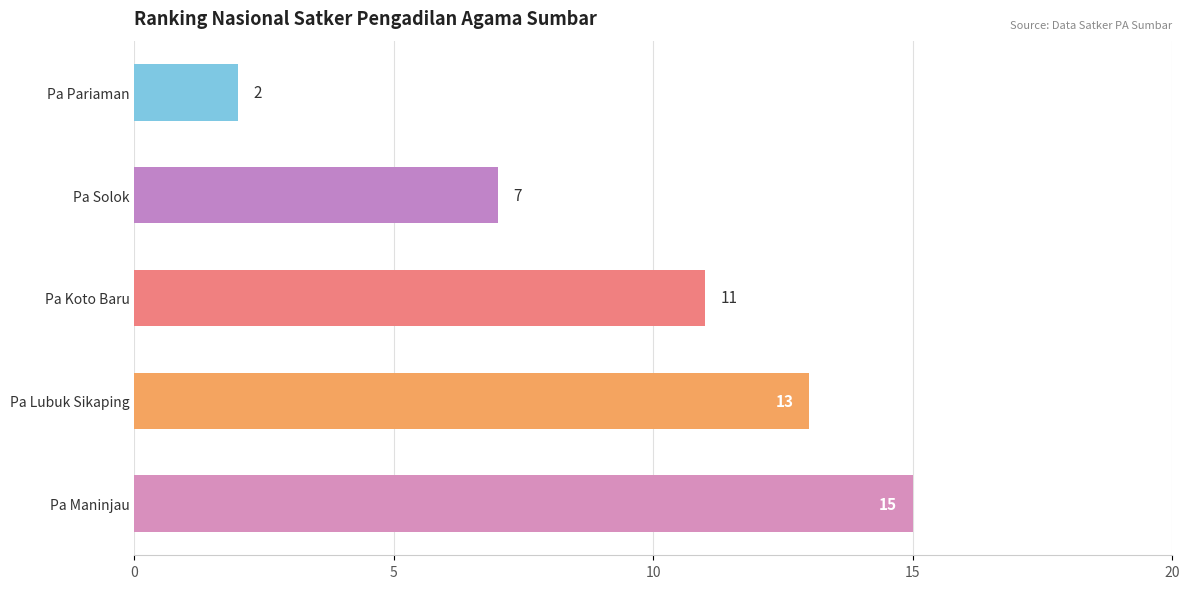

True or false: the data shows 7 at Pa Solok.

True